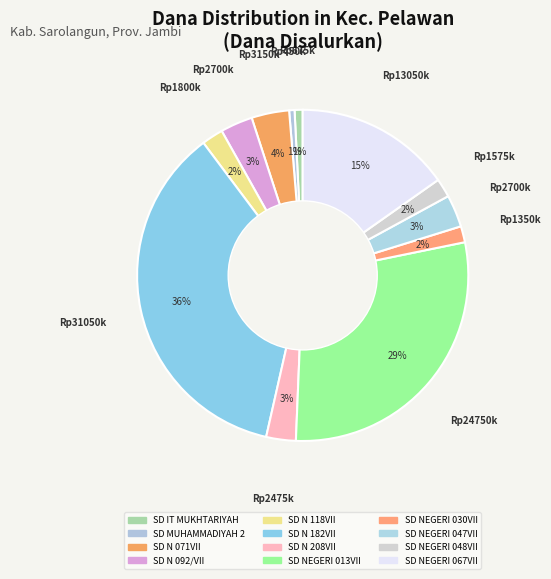

To the nearest percent, what is the combined percentage of SD N 208VII and SD N 092/VII?

6%